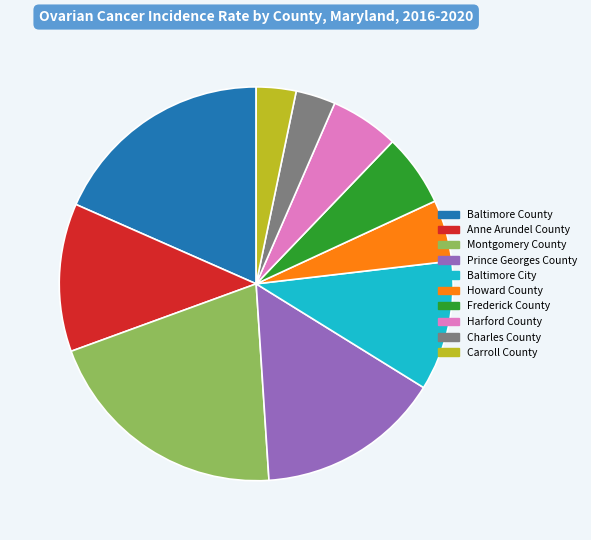

Is it true that Charles County is 11% of the pie?

False